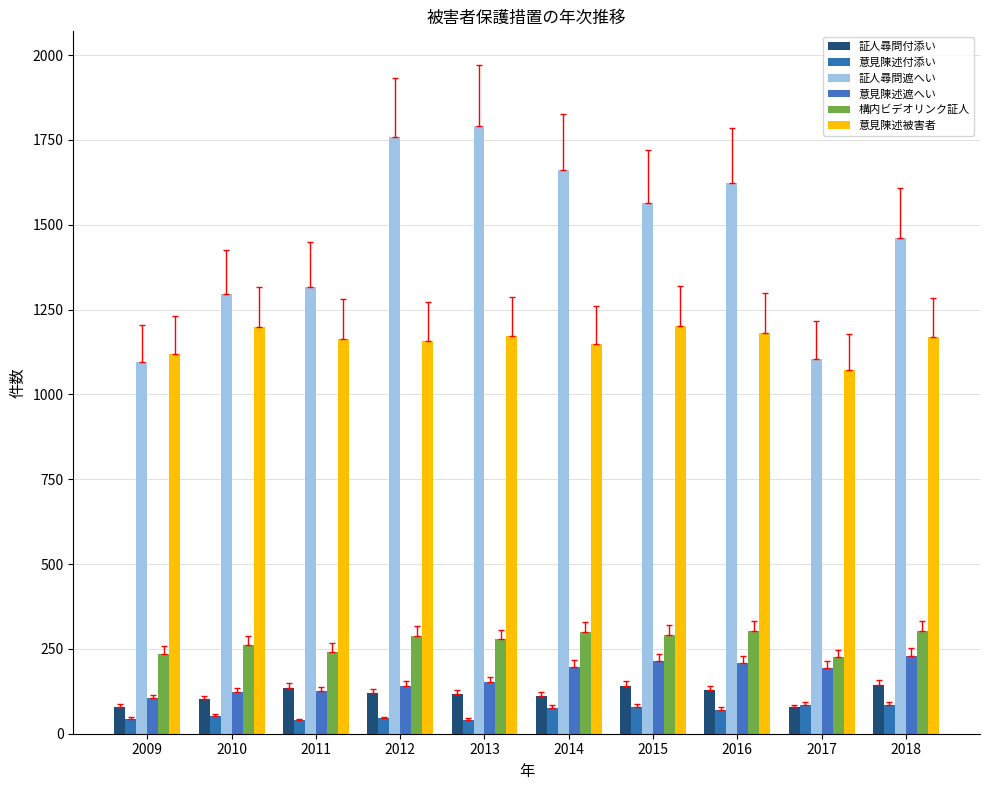

Rank the categories by 証人尋問遮へい value from highest to lowest.

2013, 2012, 2014, 2016, 2015, 2018, 2011, 2010, 2017, 2009